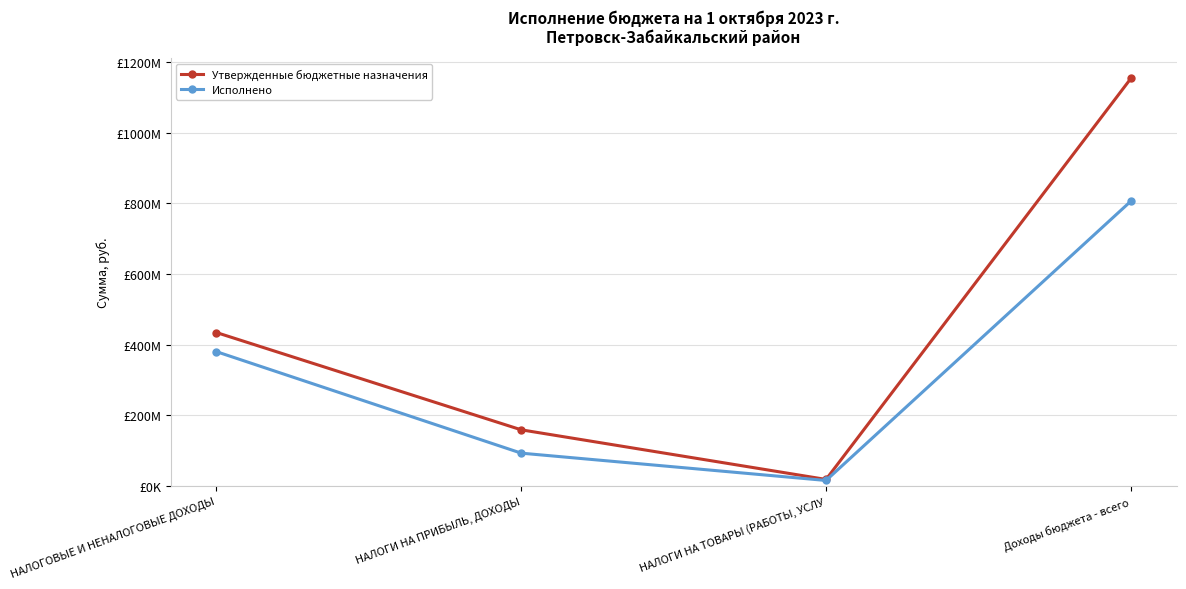

What is the difference between the Исполнено values at Доходы бюджета - всего and НАЛОГИ НА ПРИБЫЛЬ, ДОХОДЫ?

713170990.8